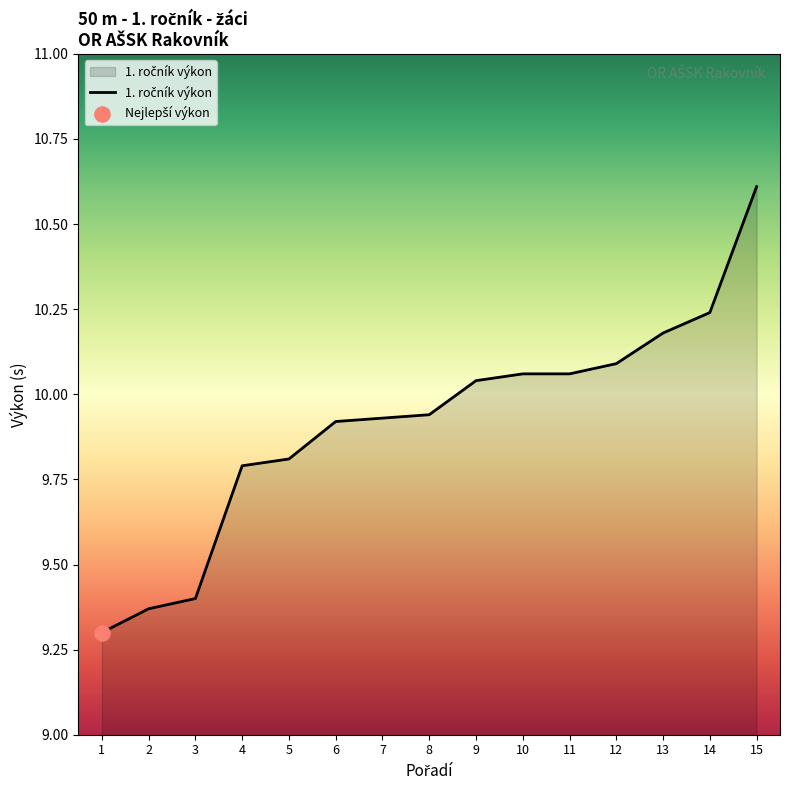

Approximately how many times larger is the value at 6 compared to 13?

1.0